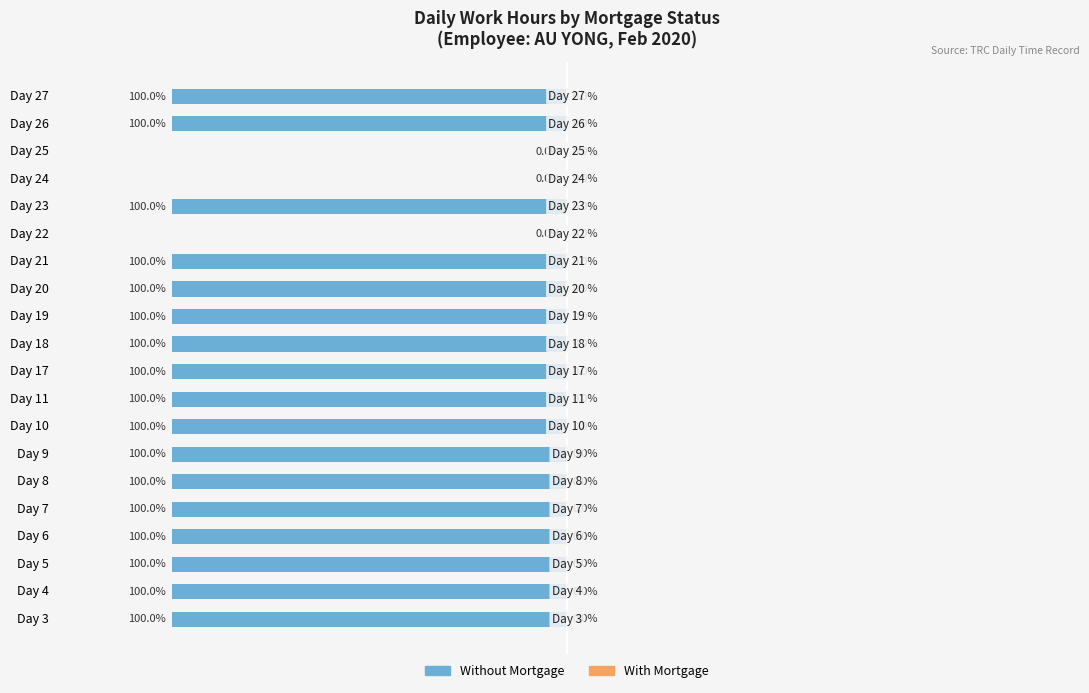

Where is the data nearest to the value -50?

Day 3